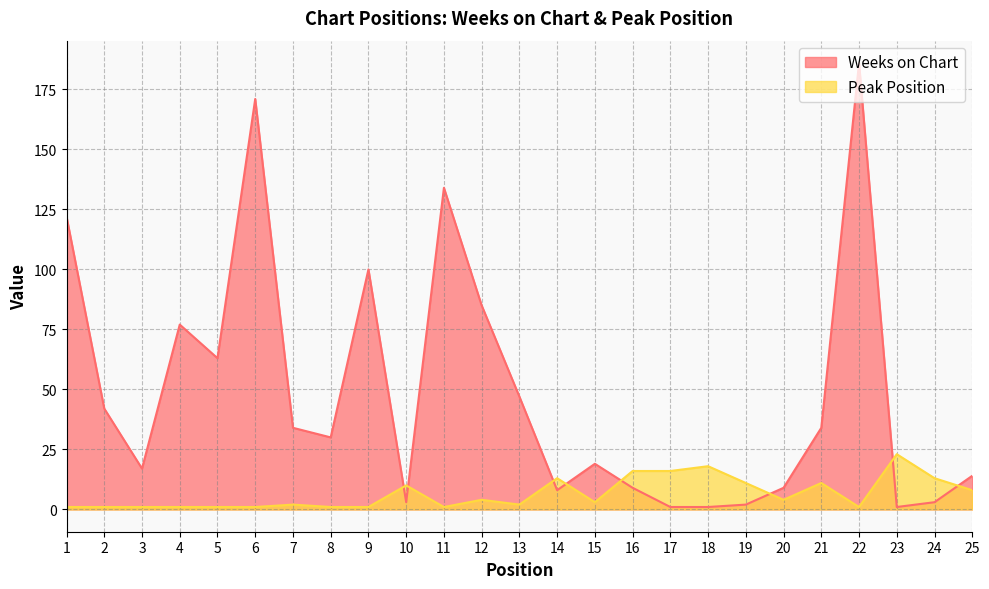

How many lines are shown in the chart?

2